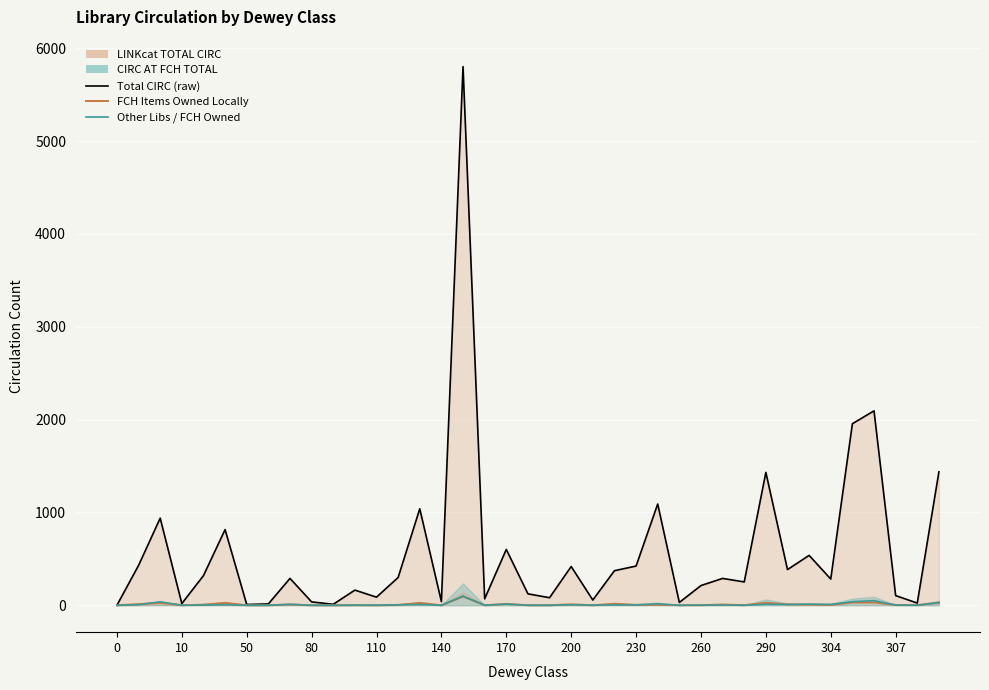

True or false: CIRC AT FCH ITEMS OWNED LOCALLY has more than 1 interior local peaks.

True